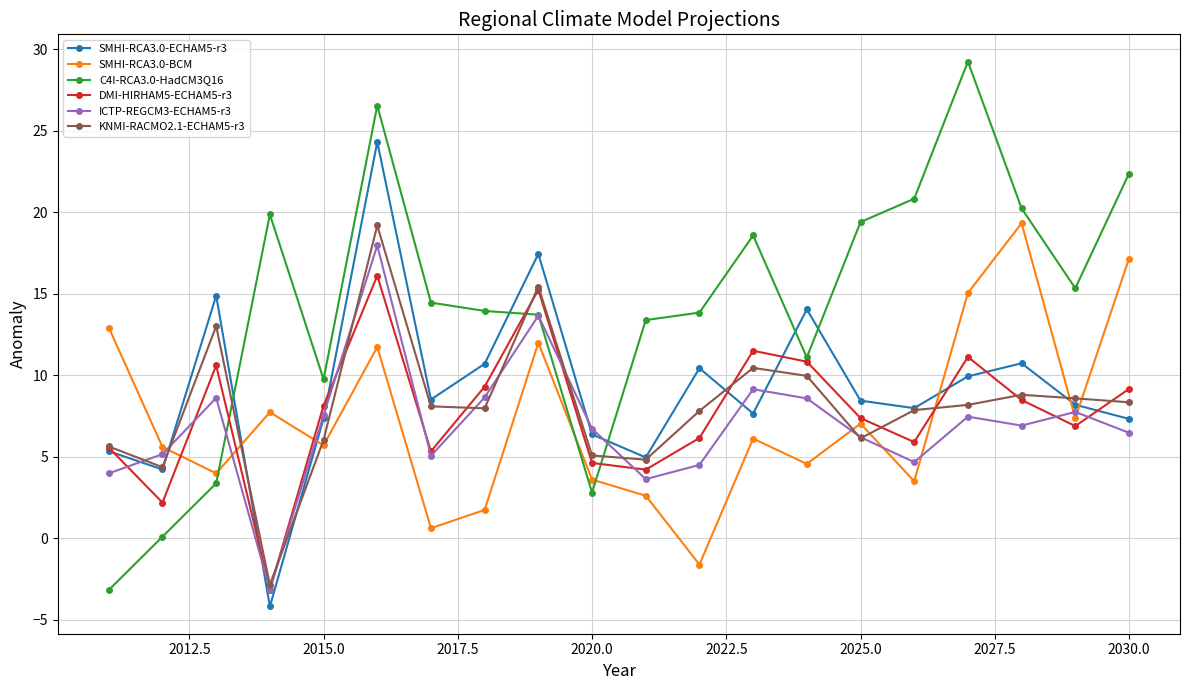

What is the value of the KNMI-RACMO2.1-ECHAM5-r3 point at the 6th from the left?

19.2